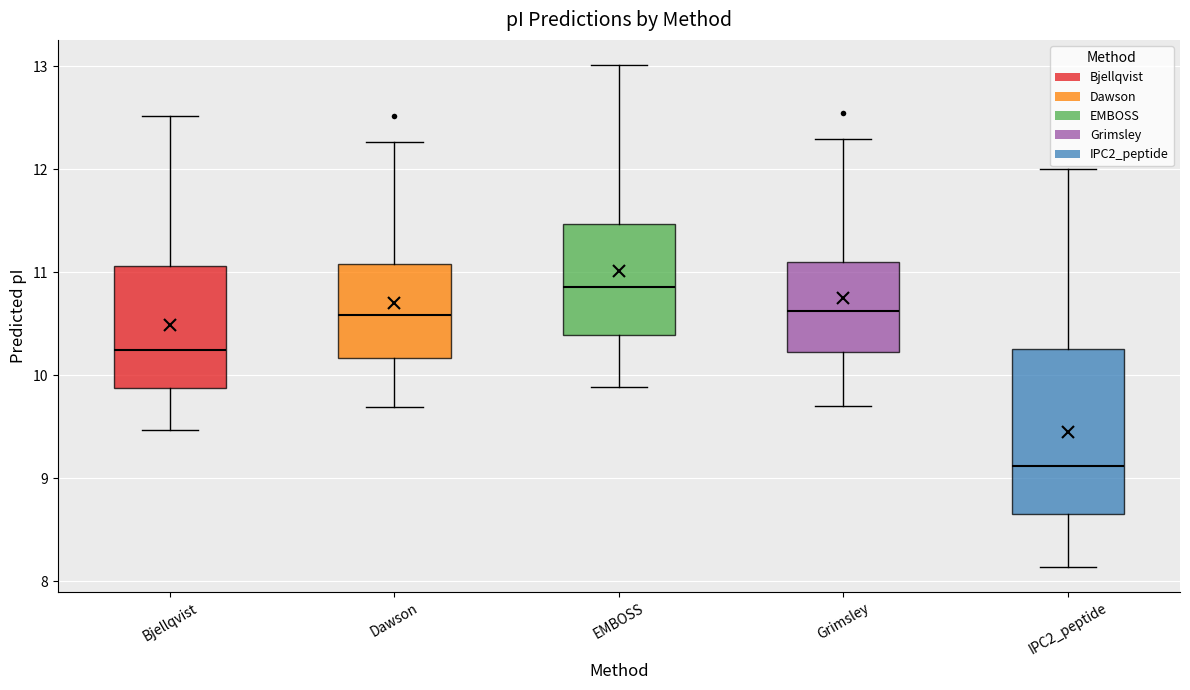

Reading left to right, transcribe this box plot: for each box, give where its median line is, the range the box spans, and where its two whiskers end, as read against the y-axis. The values are not printed on the chart, so give them approximately, as read against the axis.

Bjellqvist: median 10.2, box 9.9 to 11.1, whiskers 9.5 to 12.5
Dawson: median 10.6, box 10.2 to 11.1, whiskers 9.7 to 12.3
EMBOSS: median 10.9, box 10.4 to 11.5, whiskers 9.9 to 13.0
Grimsley: median 10.6, box 10.2 to 11.1, whiskers 9.7 to 12.3
IPC2_peptide: median 9.1, box 8.7 to 10.3, whiskers 8.1 to 12.0